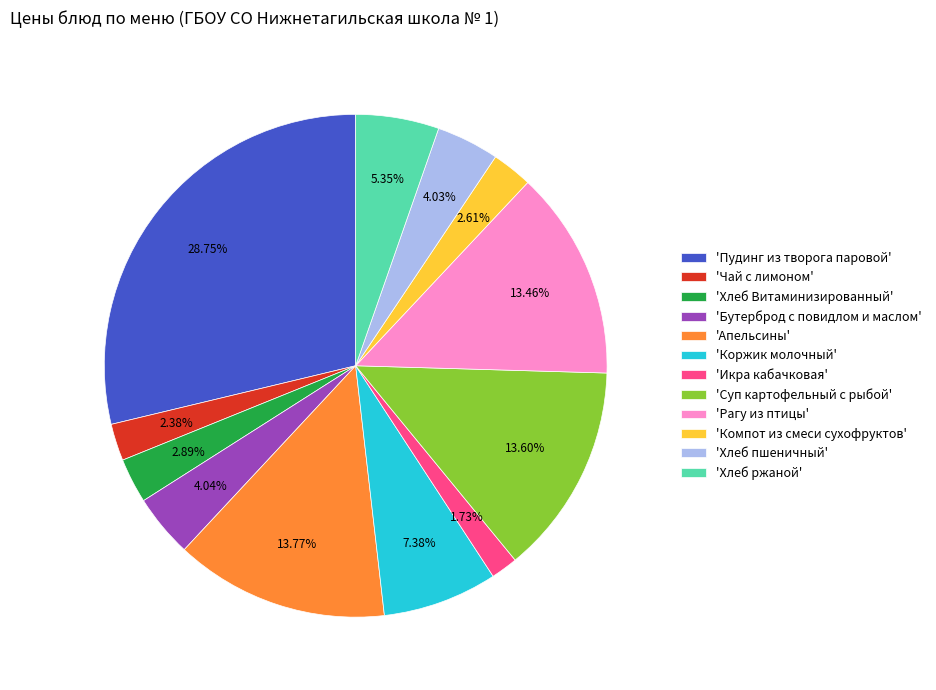

Approximately how many times larger is the value at 'Чай с лимоном' compared to 'Компот из смеси сухофруктов'?

0.9